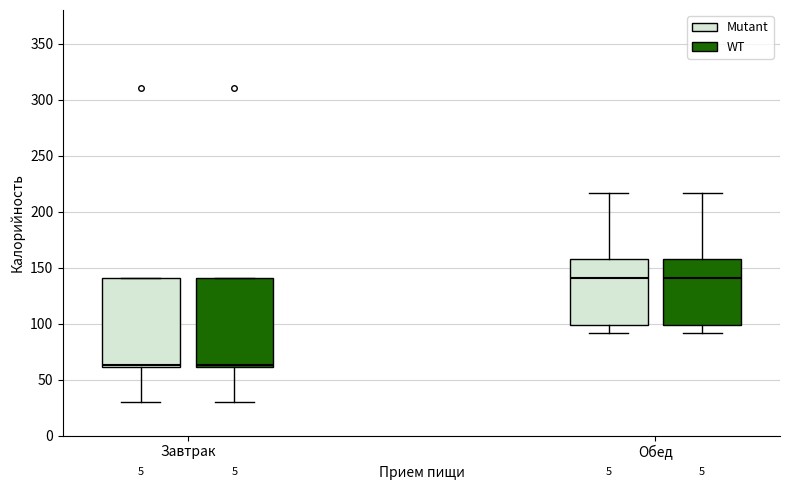

Where is the upper edge of the box for Обед (Mutant) on the y-axis? The values are not printed on the chart, so give them approximately, as read against the axis.

160